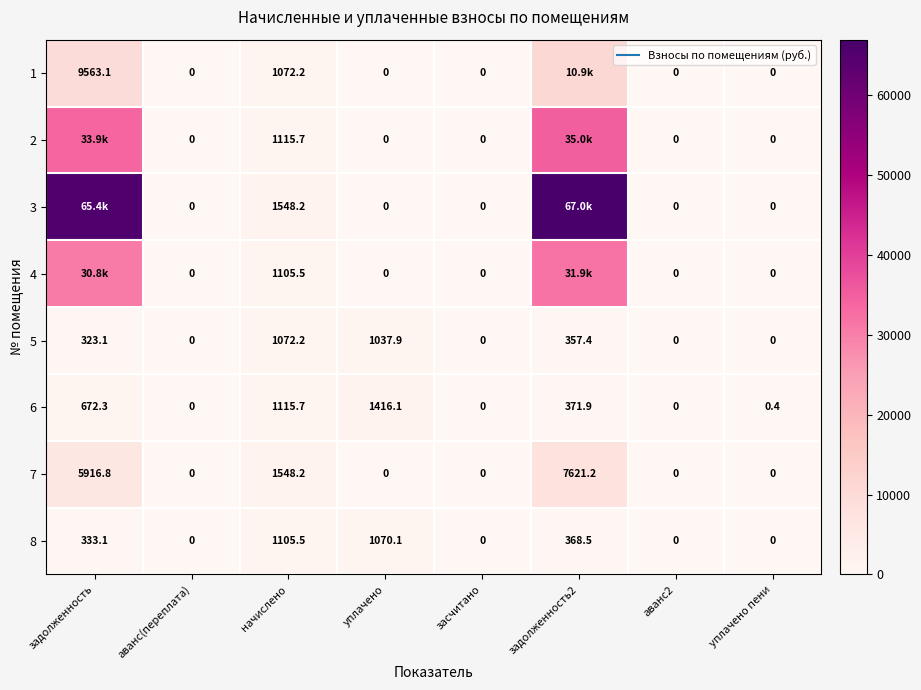

Is the value of 5 at начислено greater than the value of 1 at аванс(переплата)?

Yes